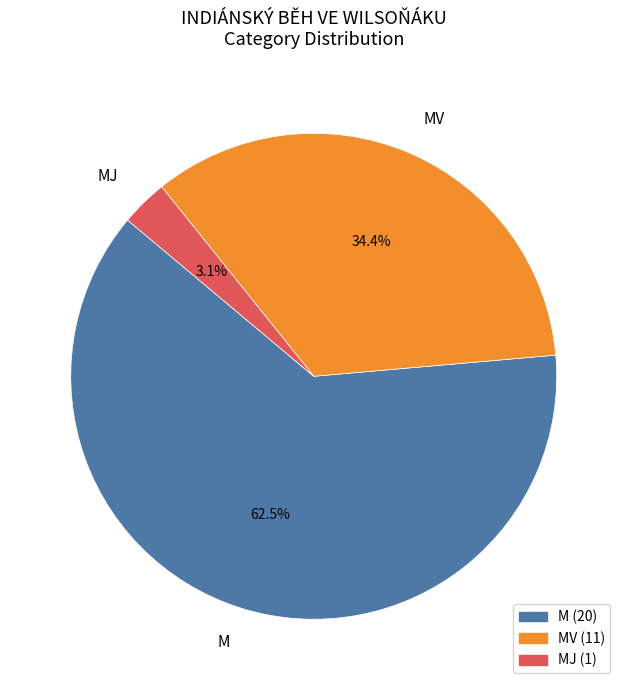

How many slices are in this pie chart?

3